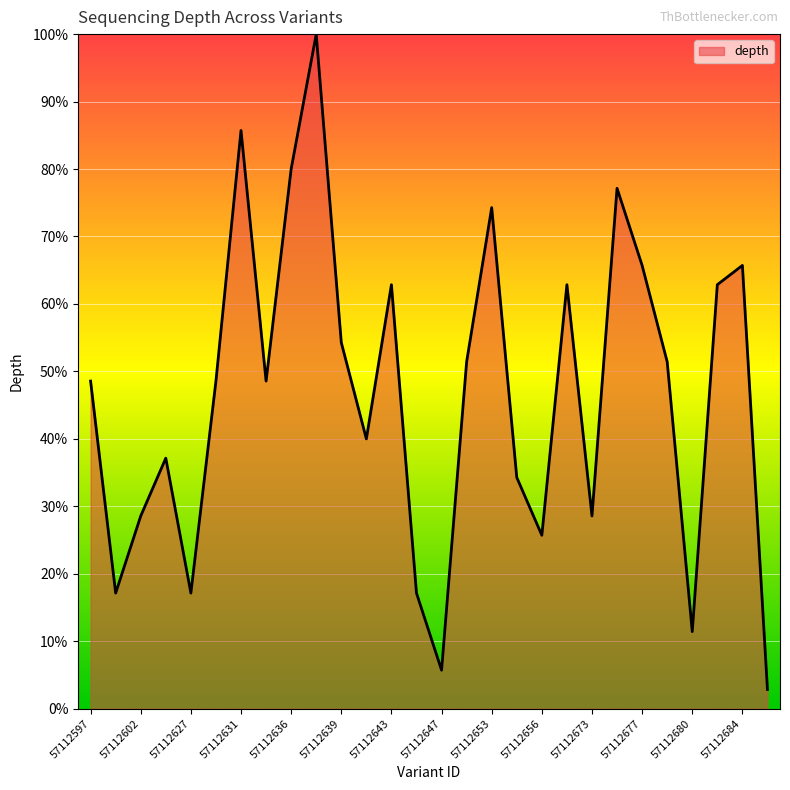

What is the difference between the maximum and minimum values?

97.1